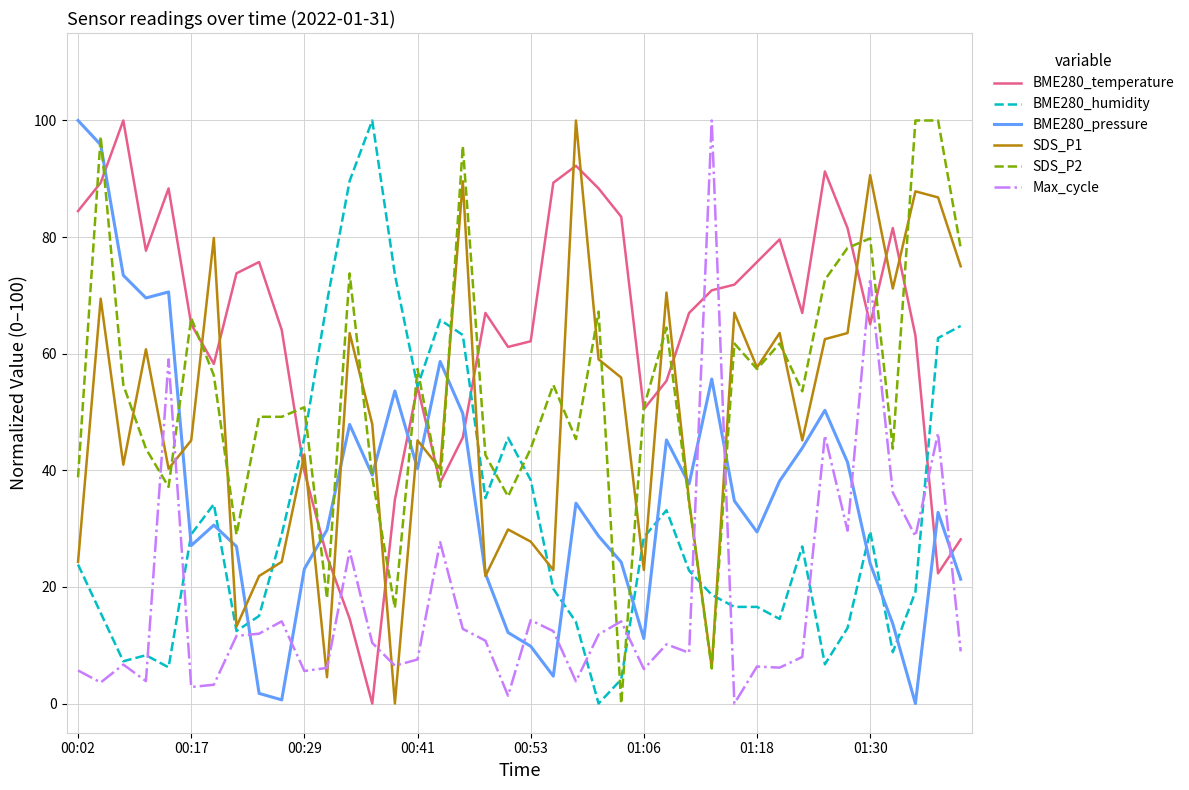

How many lines are shown in the chart?

6